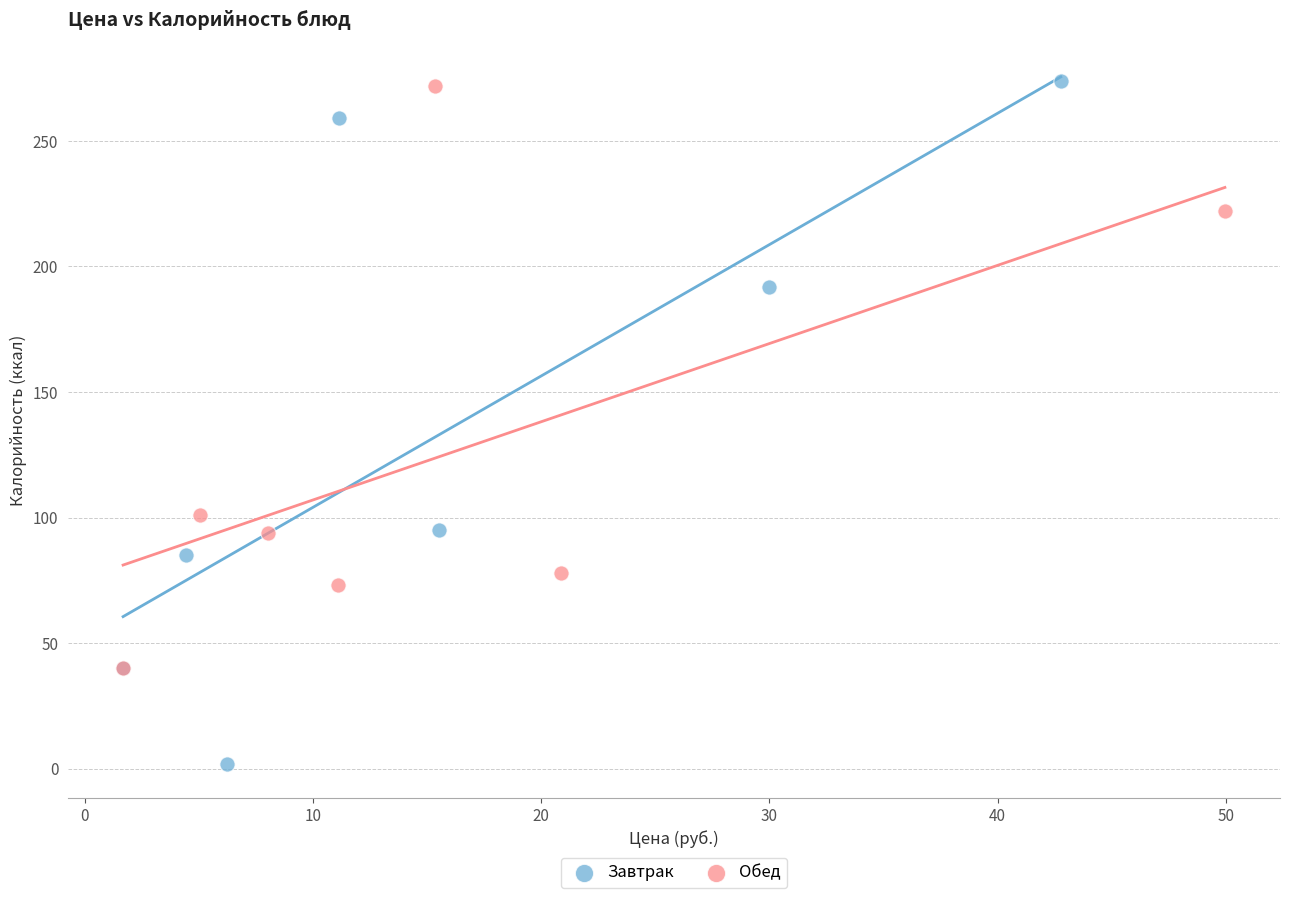

Which series contains the lowest Y value?

Завтрак